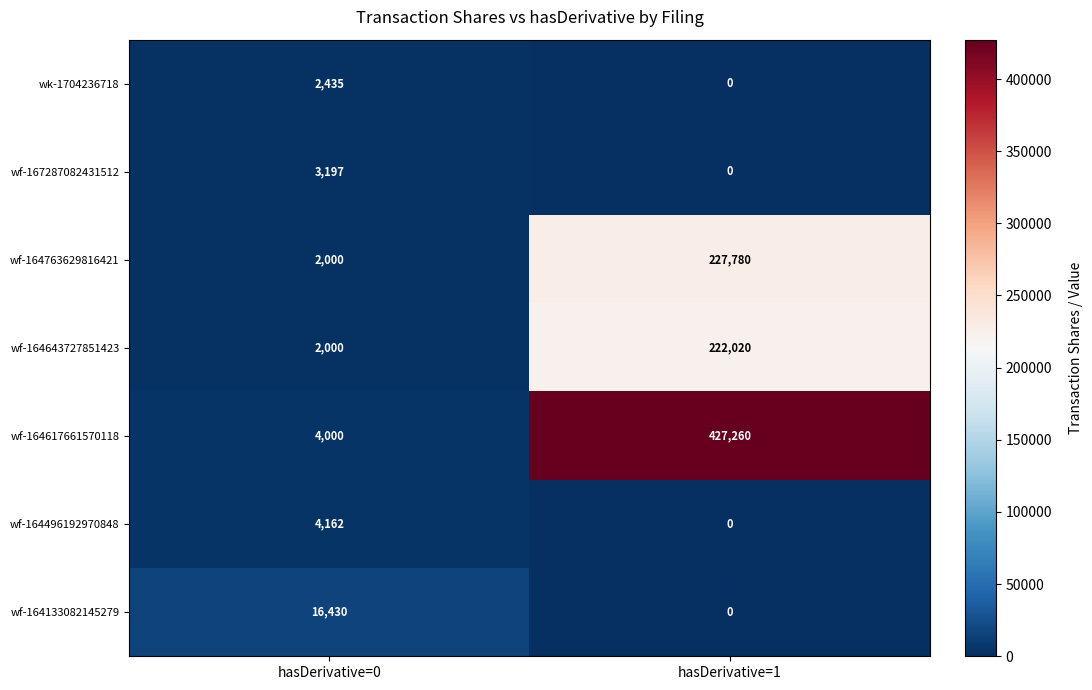

List the series in order of their peak value, highest first.

wf-164617661570118, wf-164763629816421, wf-164643727851423, wf-164133082145279, wf-164496192970848, wf-167287082431512, wk-1704236718